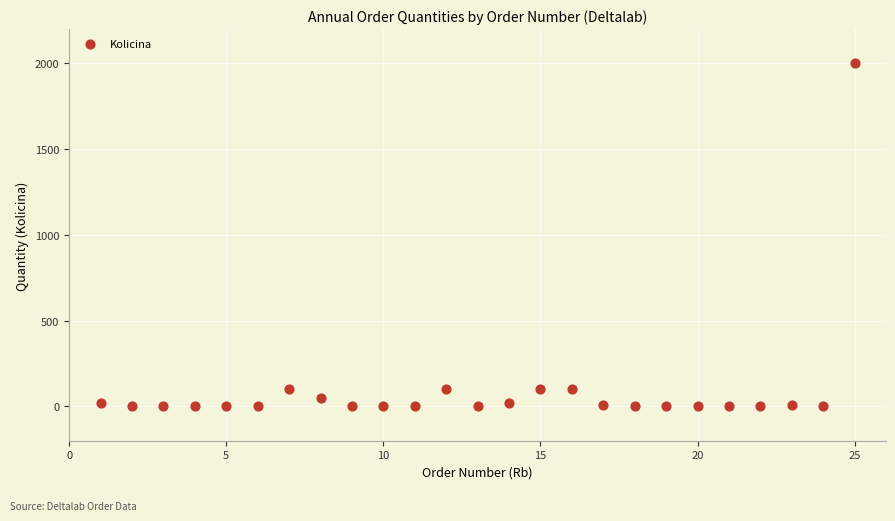

What is the range of X values (max minus min)?

24